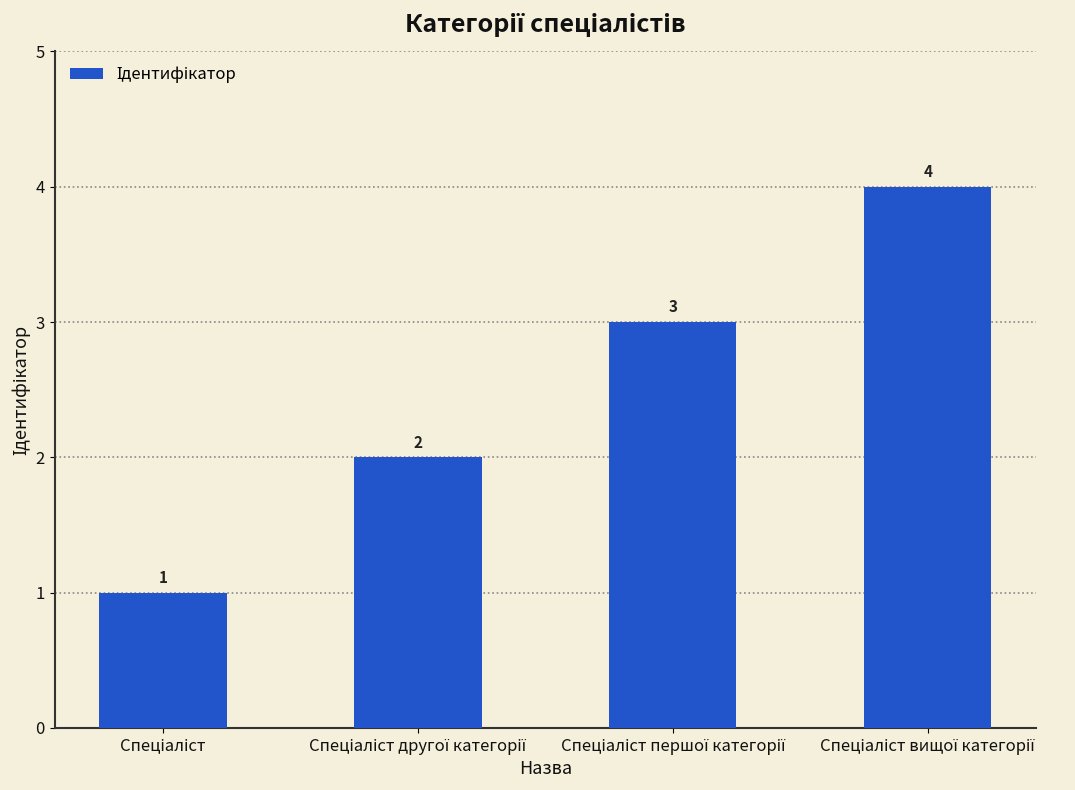

Count the values in the range 2 to 4.

3